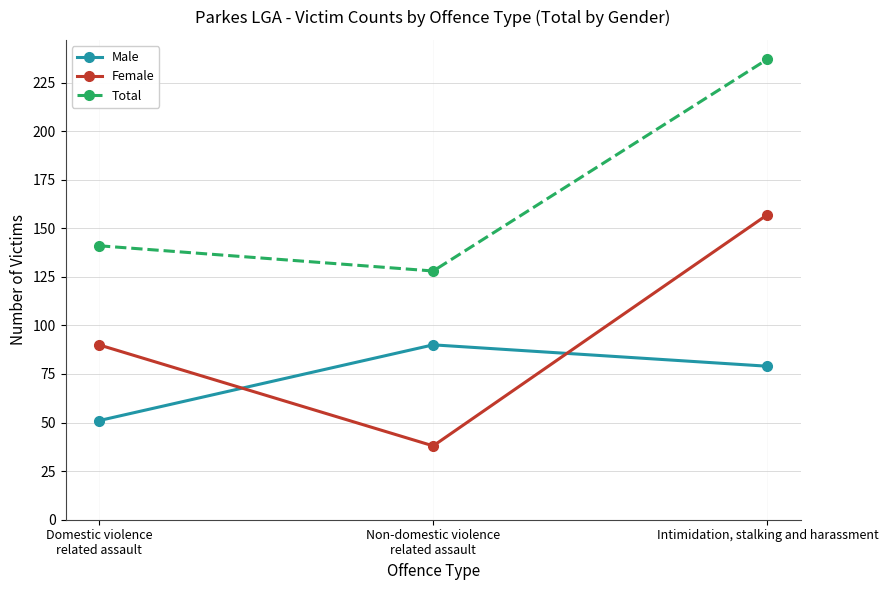

At which category is the sum across all series the highest?

Intimidation, stalking and harassment